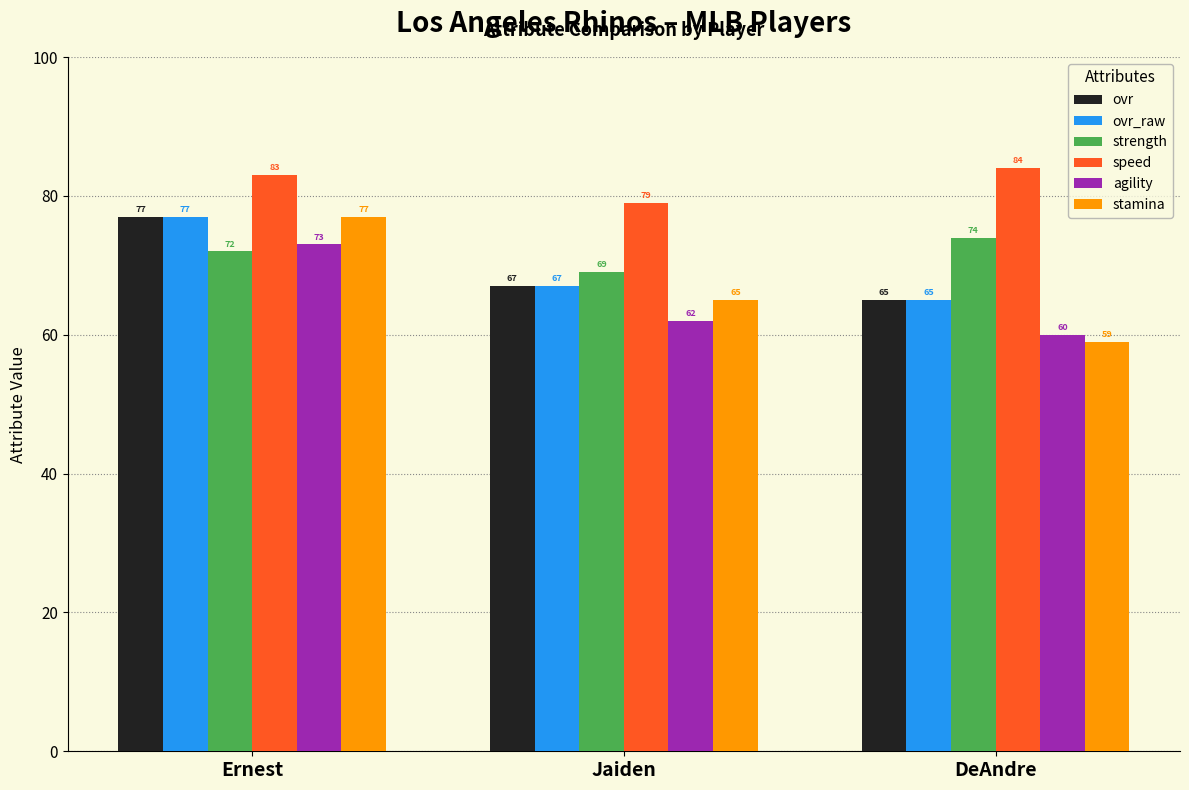

Reading left to right, what are all the values shown in this chart?

ovr: Ernest=77	Jaiden=67	DeAndre=65
ovr_raw: Ernest=77	Jaiden=67	DeAndre=65
strength: Ernest=72	Jaiden=69	DeAndre=74
speed: Ernest=83	Jaiden=79	DeAndre=84
agility: Ernest=73	Jaiden=62	DeAndre=60
stamina: Ernest=77	Jaiden=65	DeAndre=59